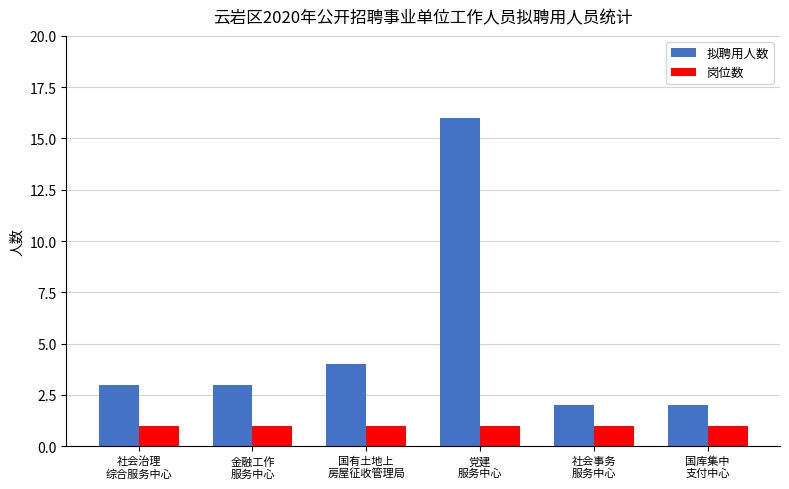

What is the maximum value shown in the chart?

16